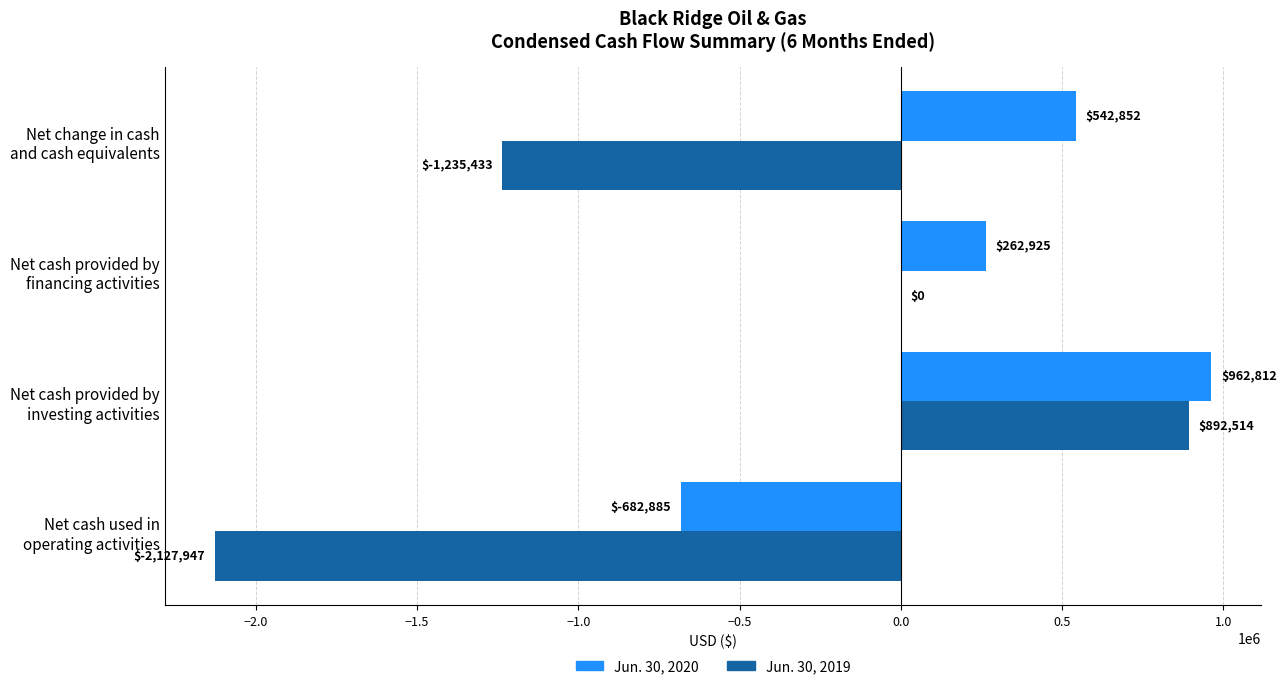

What is the sum of all Jun. 30, 2019 values?

-2470866